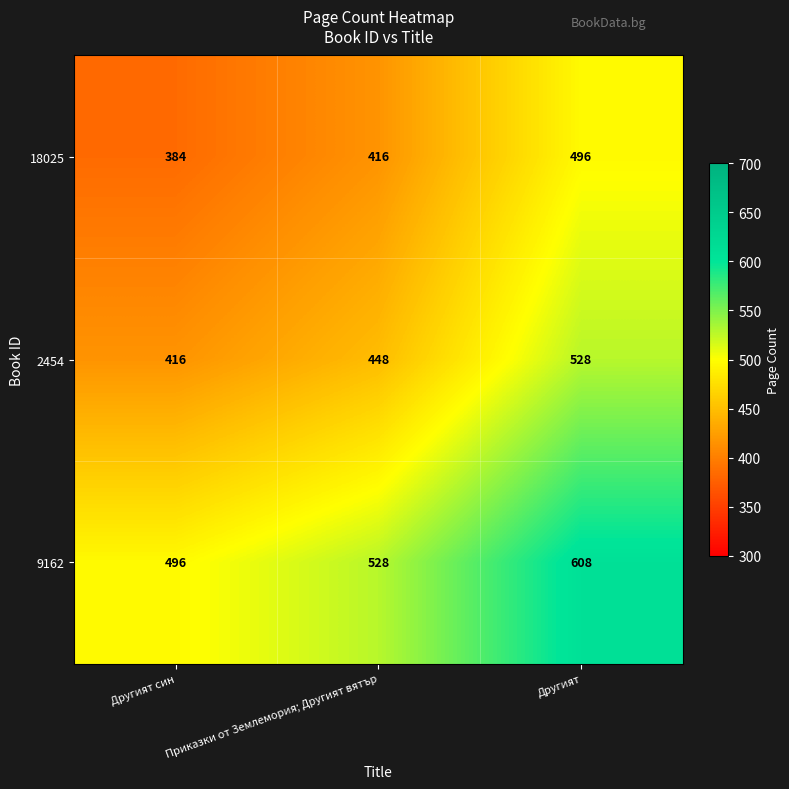

At which label does 18025 reach its minimum?

Другият син